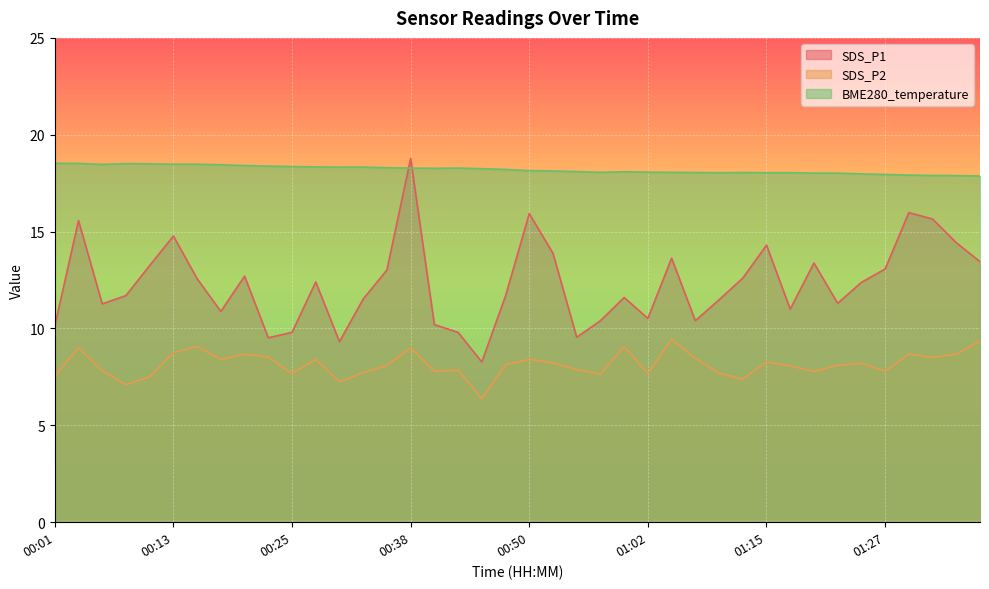

At how many categories does at least one series exceed 12?

40